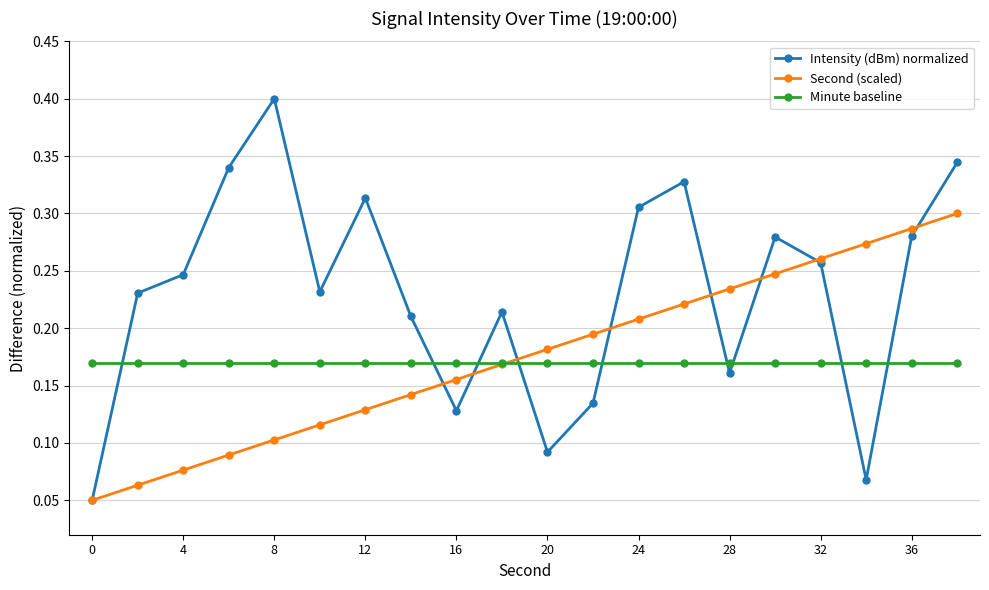

In Intensity (dBm) normalized, how many points are lower than both neighbors (excluding endpoints)?

5